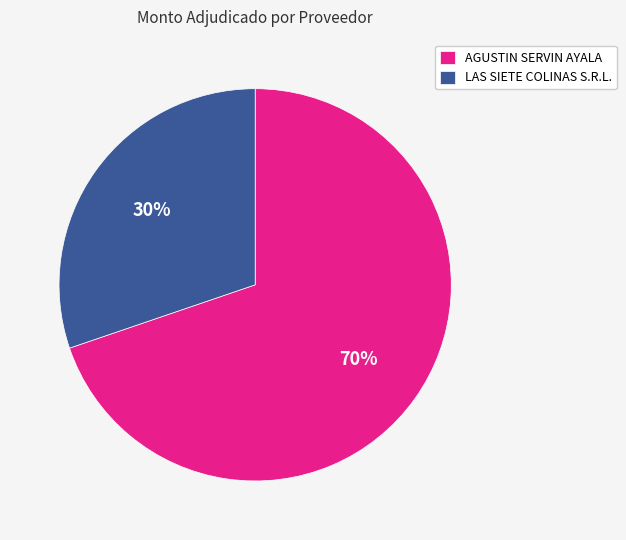

To the nearest percent, what portion does LAS SIETE COLINAS S.R.L. represent?

30%